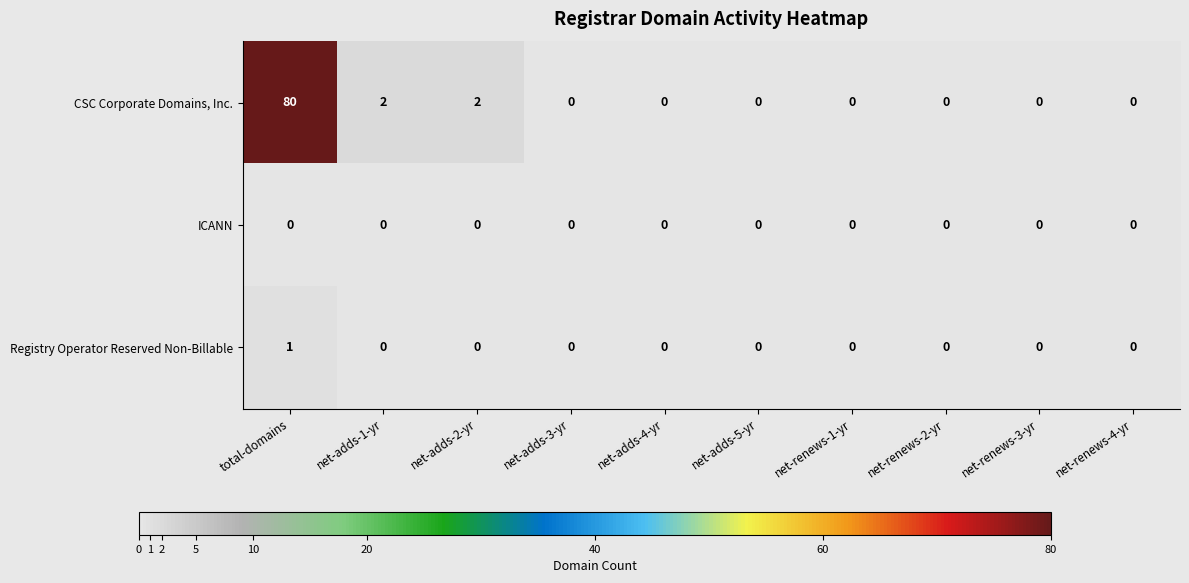

Rank the series by their maximum value, from lowest to highest.

ICANN, Registry Operator Reserved Non-Billable, CSC Corporate Domains, Inc.